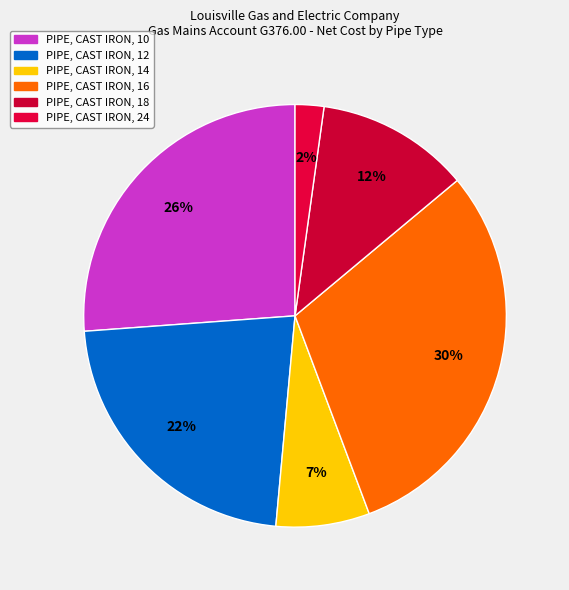

What percentage is NOT represented by PIPE, CAST IRON, 12?

77.6%